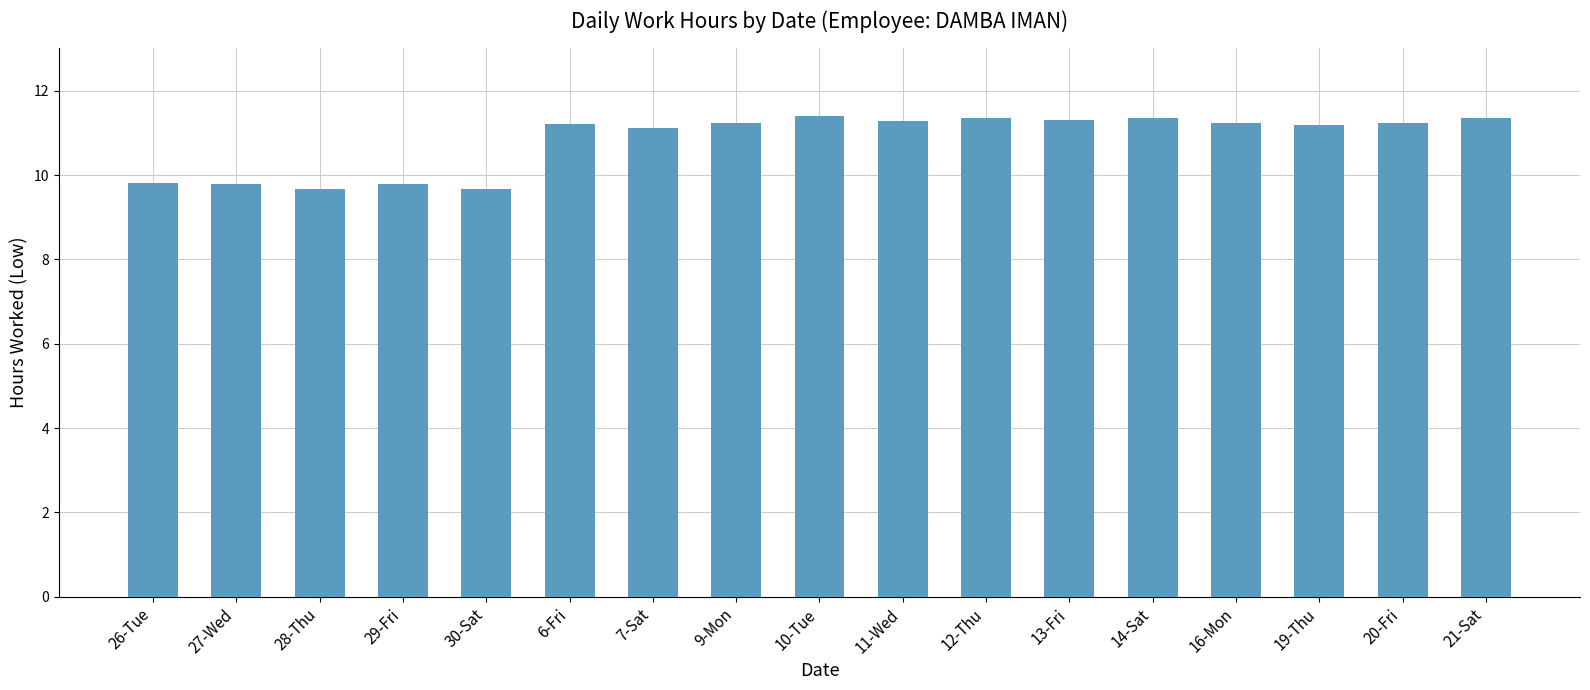

What is the label of the 13th bar from the left?

14-Sat